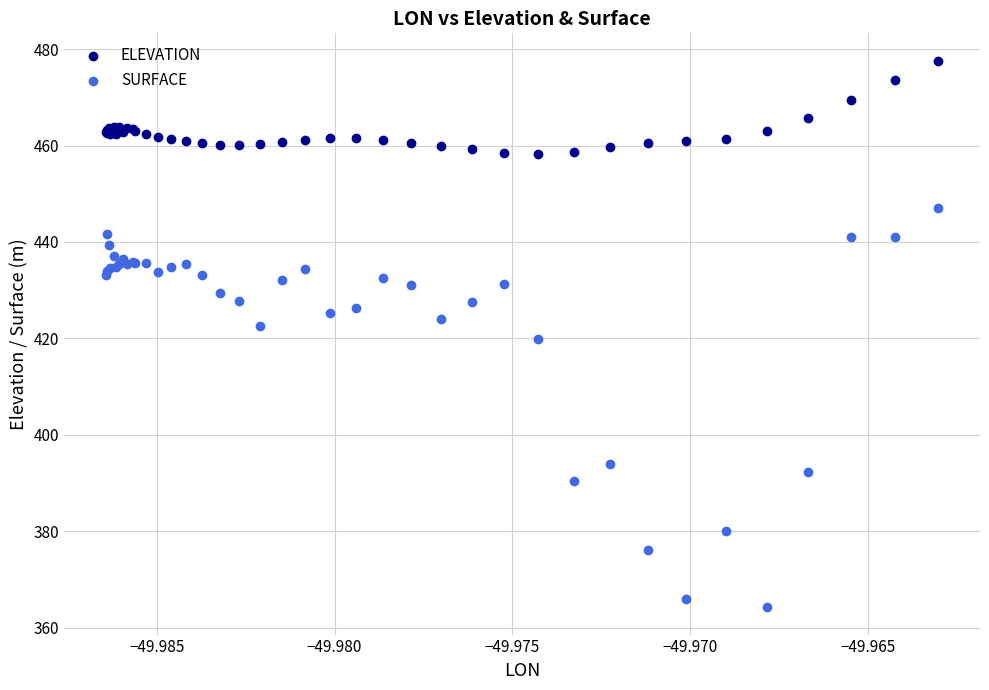

Which series contains the highest Y value?

ELEVATION